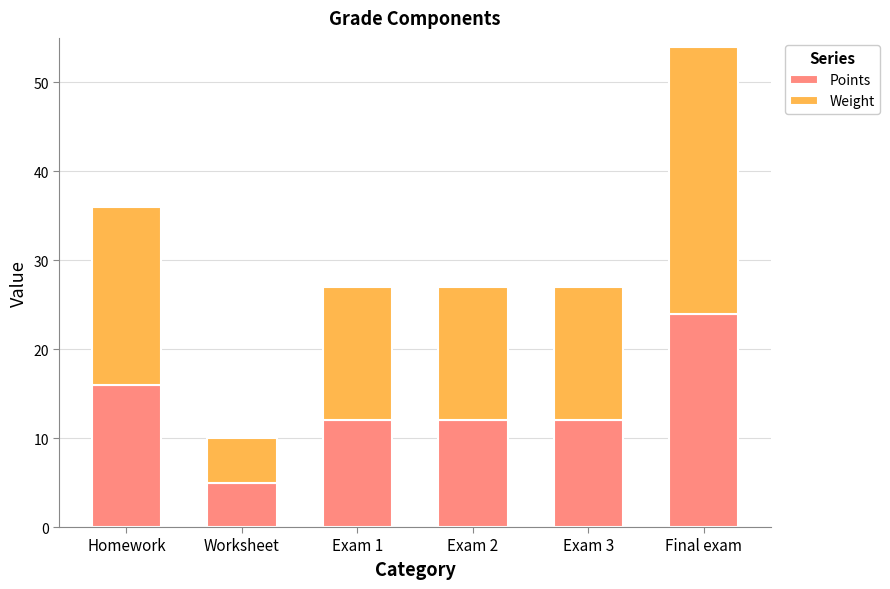

What is the difference between the maximum and minimum values in the Points series?

19